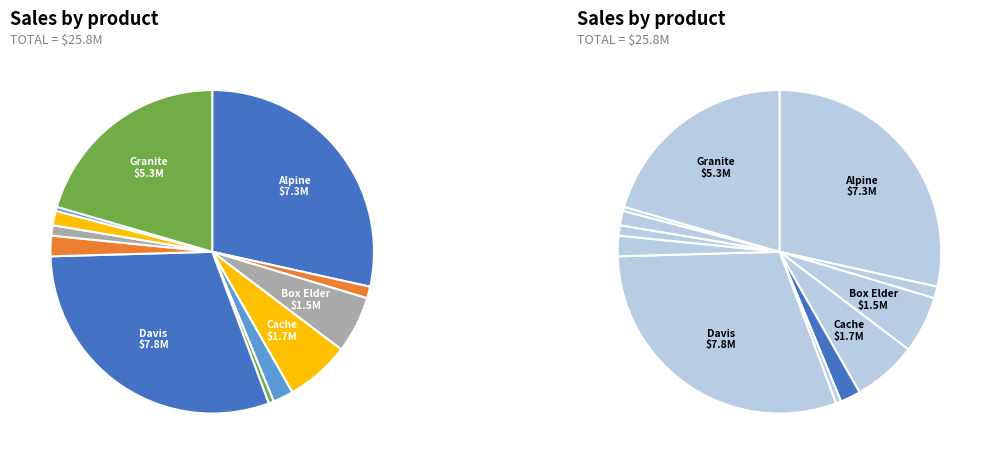

What percentage is the Box Elder slice, to the nearest percent?

6%